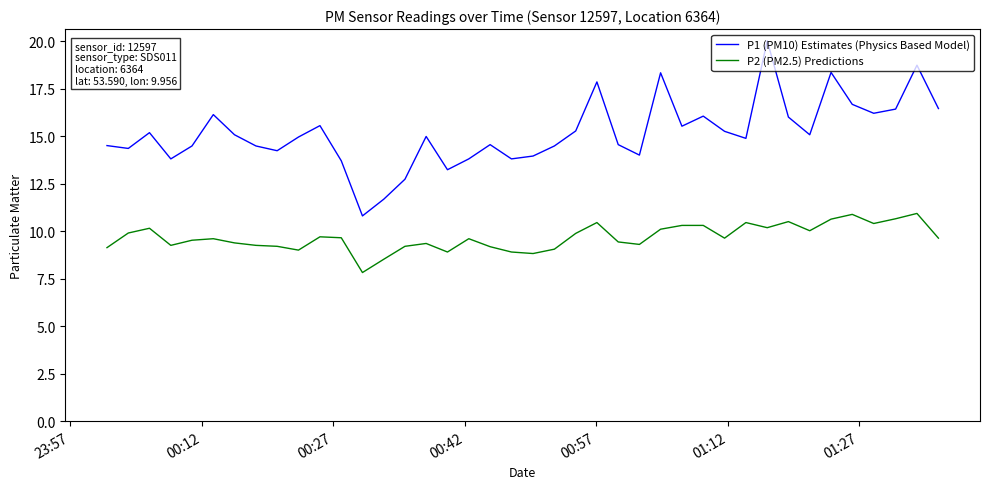

At how many categories does at least one series exceed 9?

40